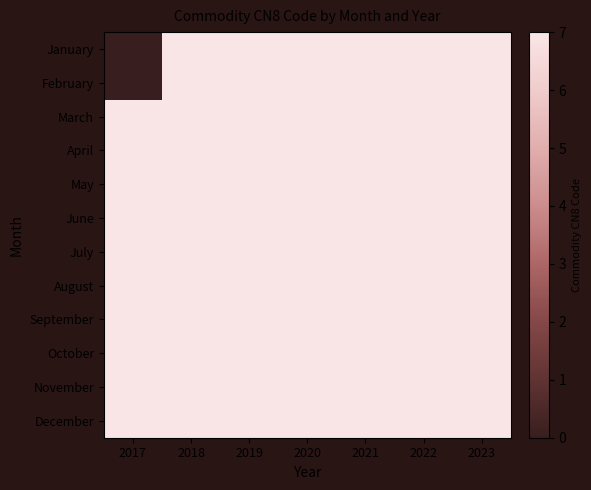

Reading right to left, extract all data points from this chart.

January: 2023=7	2022=7	2021=7	2020=7	2019=7	2018=7	2017=0
February: 2023=7	2022=7	2021=7	2020=7	2019=7	2018=7	2017=0
March: 2023=7	2022=7	2021=7	2020=7	2019=7	2018=7	2017=7
April: 2023=7	2022=7	2021=7	2020=7	2019=7	2018=7	2017=7
May: 2023=7	2022=7	2021=7	2020=7	2019=7	2018=7	2017=7
June: 2023=7	2022=7	2021=7	2020=7	2019=7	2018=7	2017=7
July: 2023=7	2022=7	2021=7	2020=7	2019=7	2018=7	2017=7
August: 2023=7	2022=7	2021=7	2020=7	2019=7	2018=7	2017=7
September: 2023=7	2022=7	2021=7	2020=7	2019=7	2018=7	2017=7
October: 2023=7	2022=7	2021=7	2020=7	2019=7	2018=7	2017=7
November: 2023=7	2022=7	2021=7	2020=7	2019=7	2018=7	2017=7
December: 2023=7	2022=7	2021=7	2020=7	2019=7	2018=7	2017=7